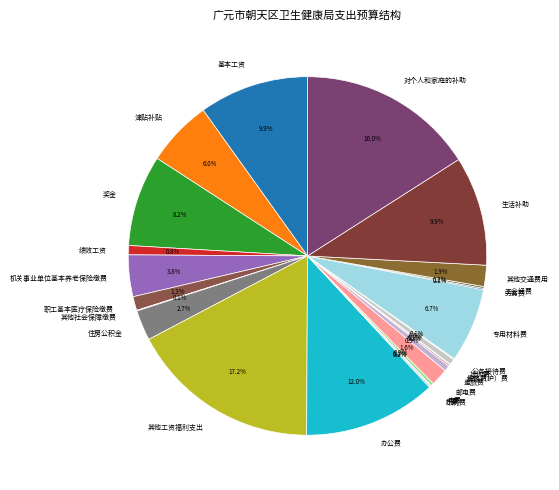

What is the ratio of the value at 津贴补贴 to the value at 生活补助?

0.6